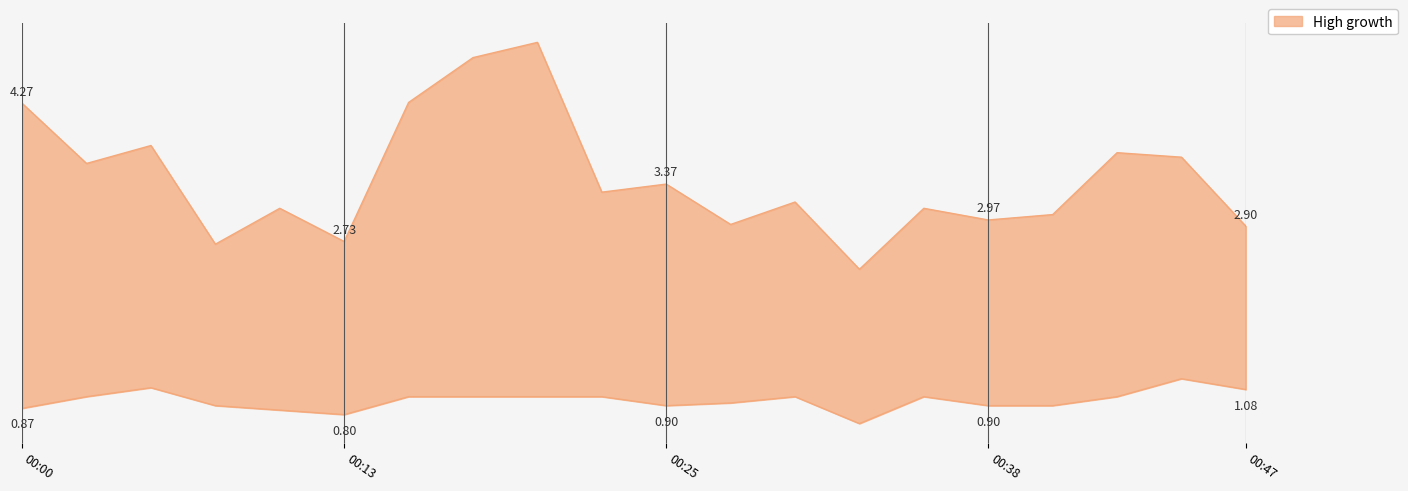

True or false: P1 and P2 cross at least once.

False